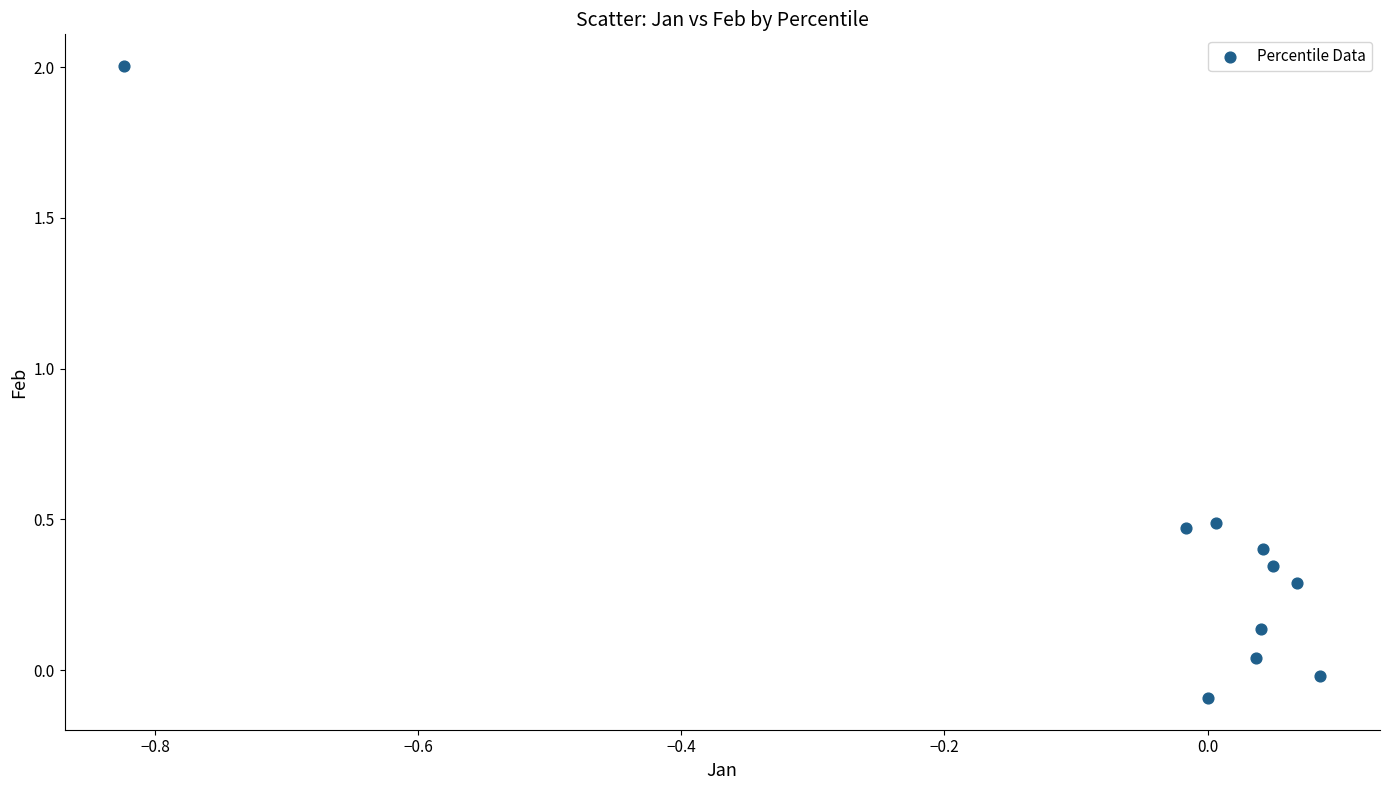

What is the range of X values (max minus min)?

0.9